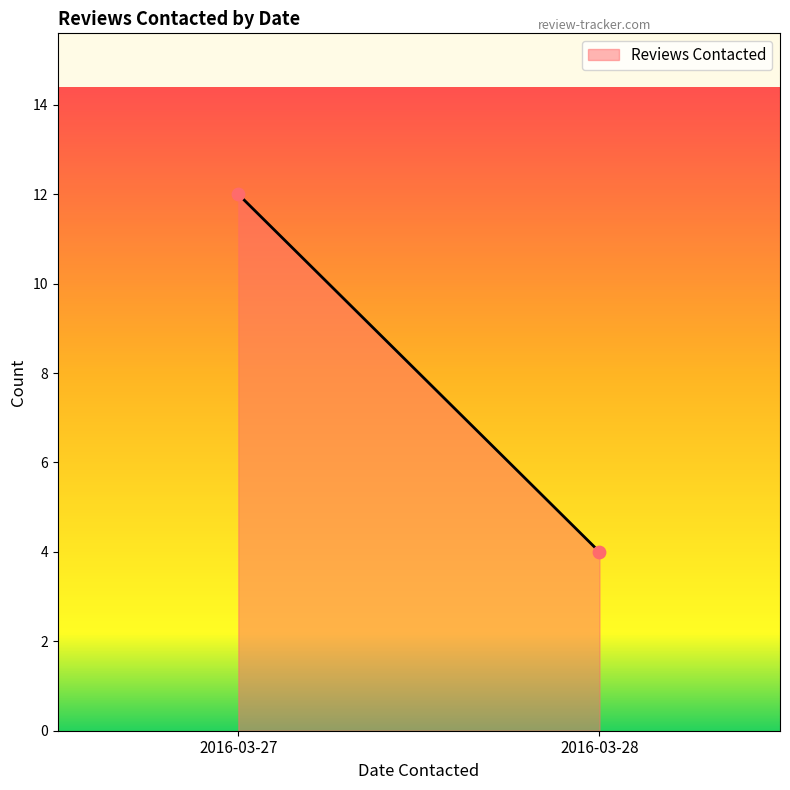

What is the average Y value?

8